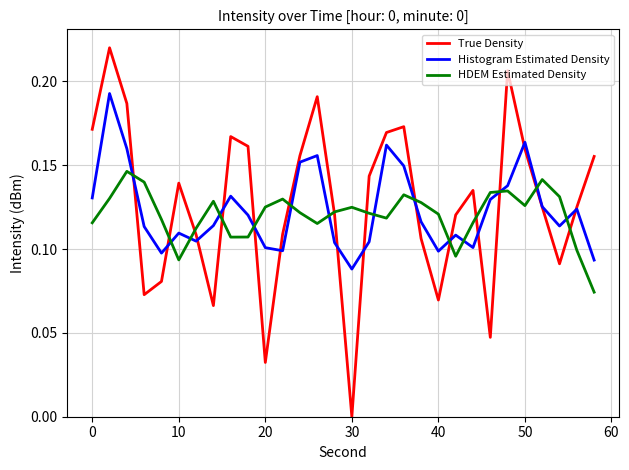

List the series in order of their peak value, lowest first.

HDEM Estimated Density, Histogram Estimated Density, True Density